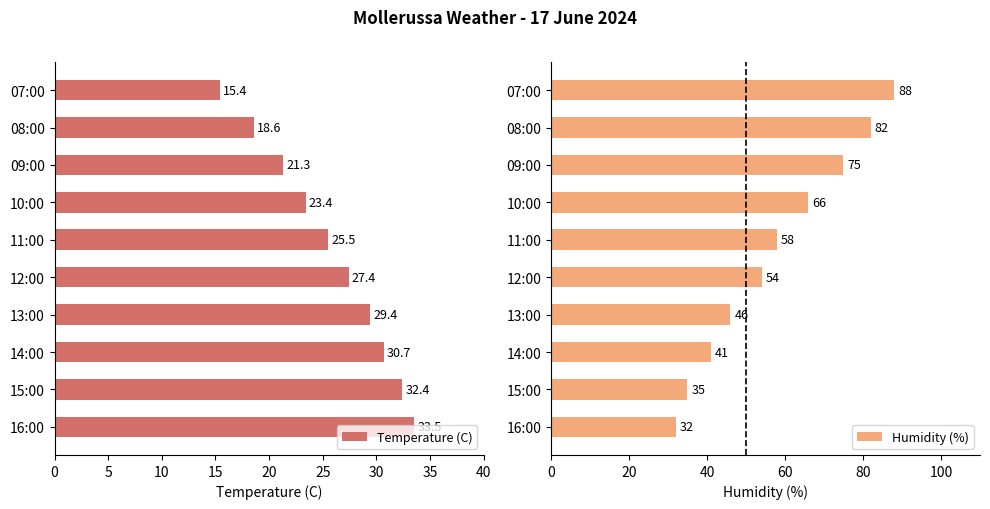

Are the bars grouped side by side (vs. stacked)?

Yes